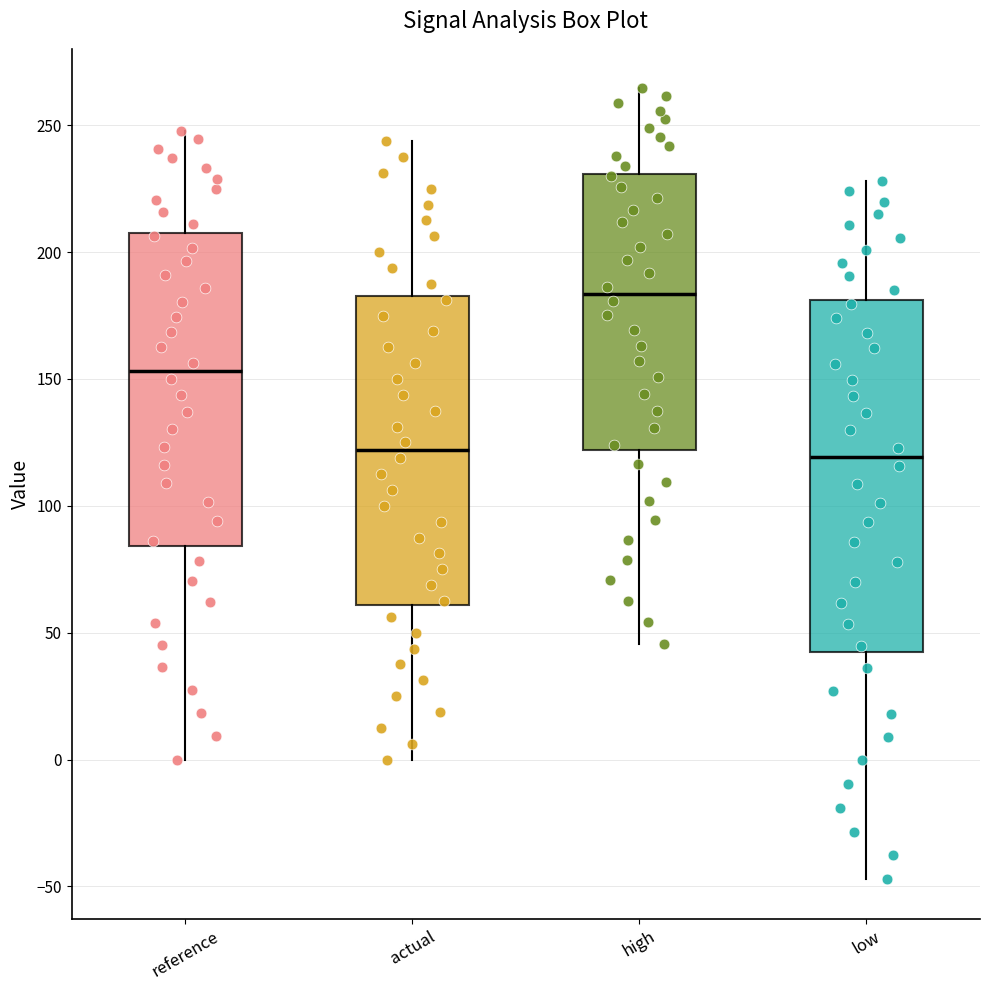

Which box's median line is the highest?

high